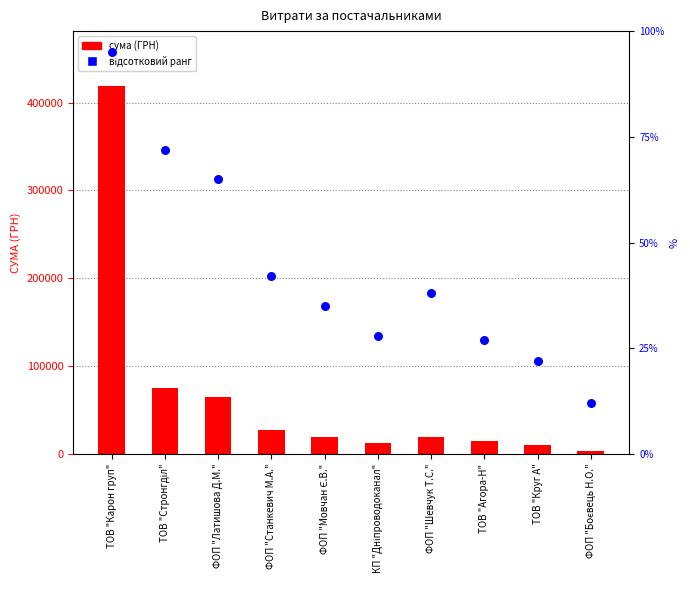

At which category is the sum across all series the highest?

ТОВ "Карон груп"